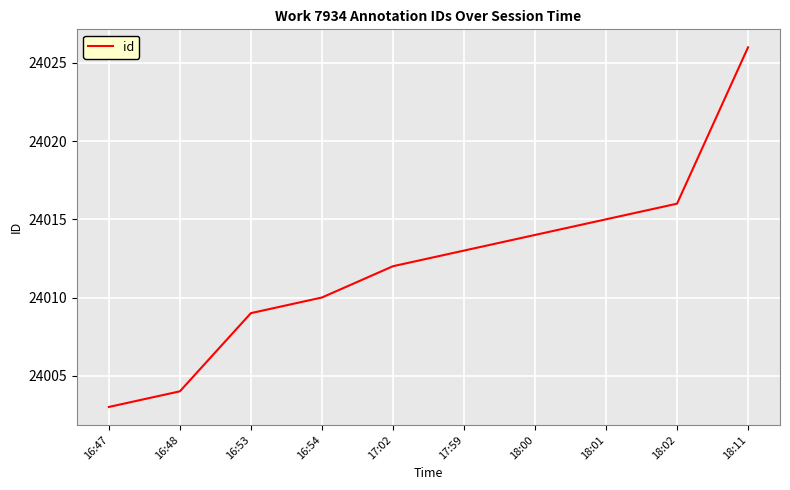

What is the difference between the values at 16:47 and 16:53?

6